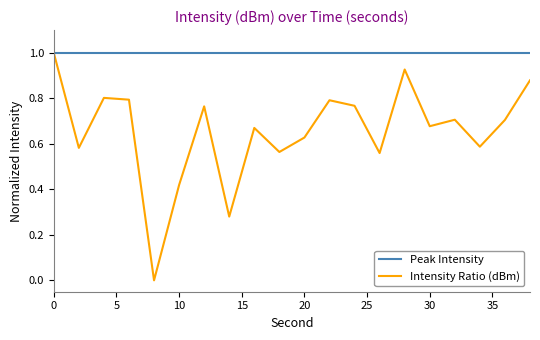

Which series has the largest total across all categories?

Peak Intensity